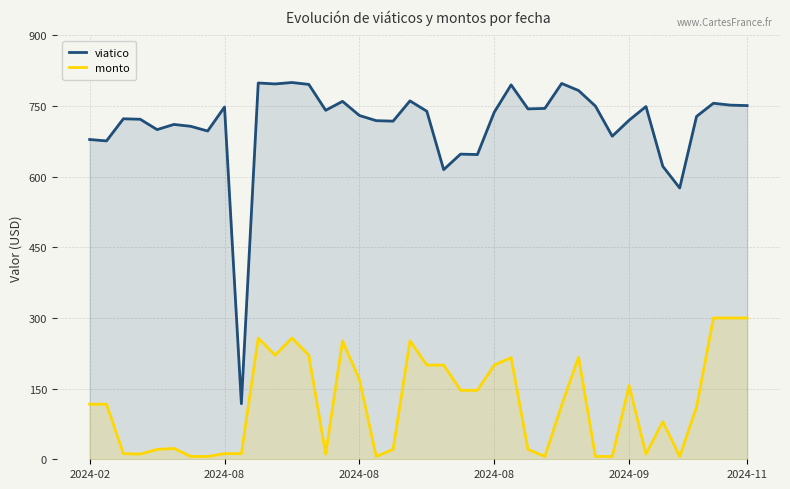

True or false: monto has a value of 9.3 at 30.

False